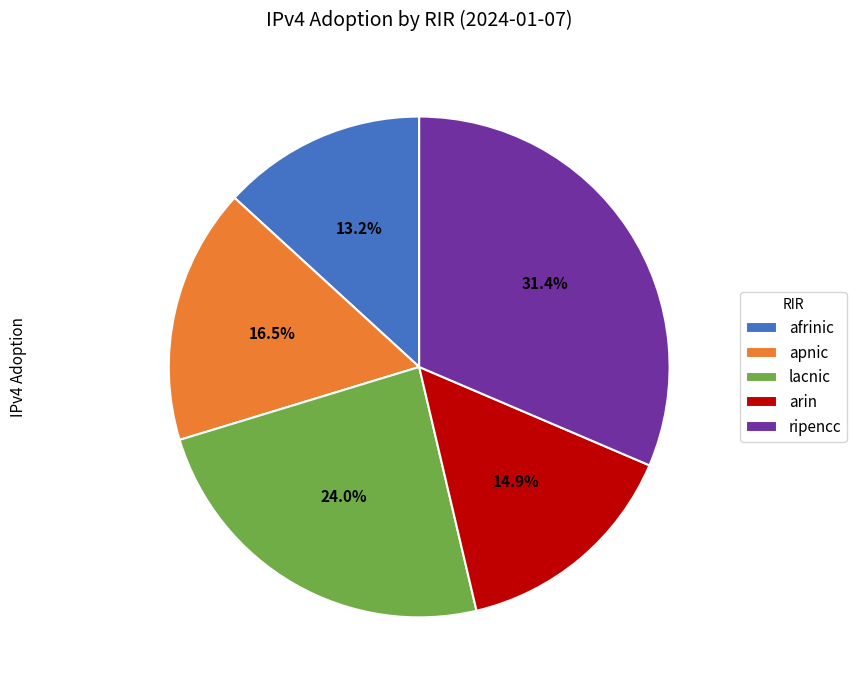

Is it true that afrinic is 13% of the pie?

True